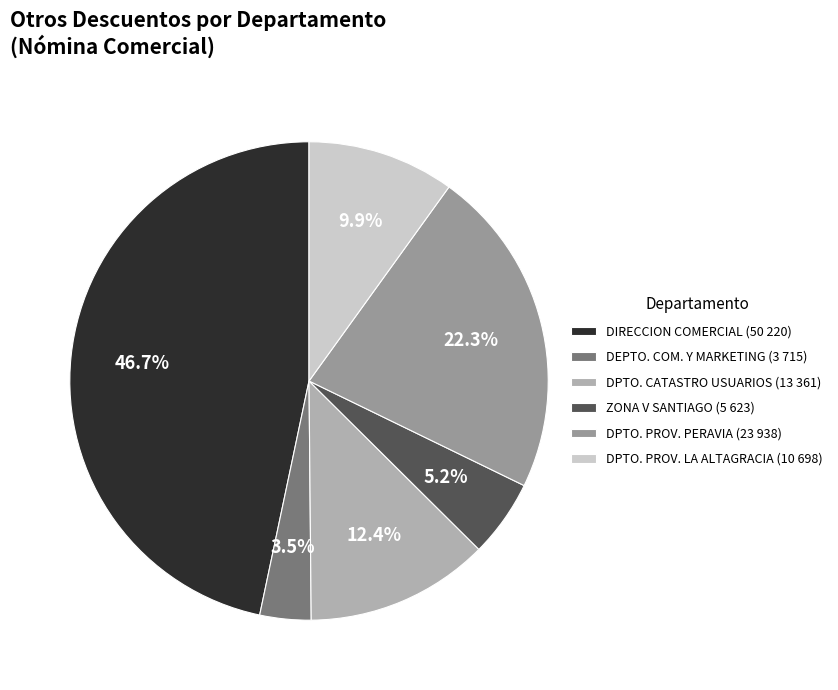

How many segments does this pie chart have?

6